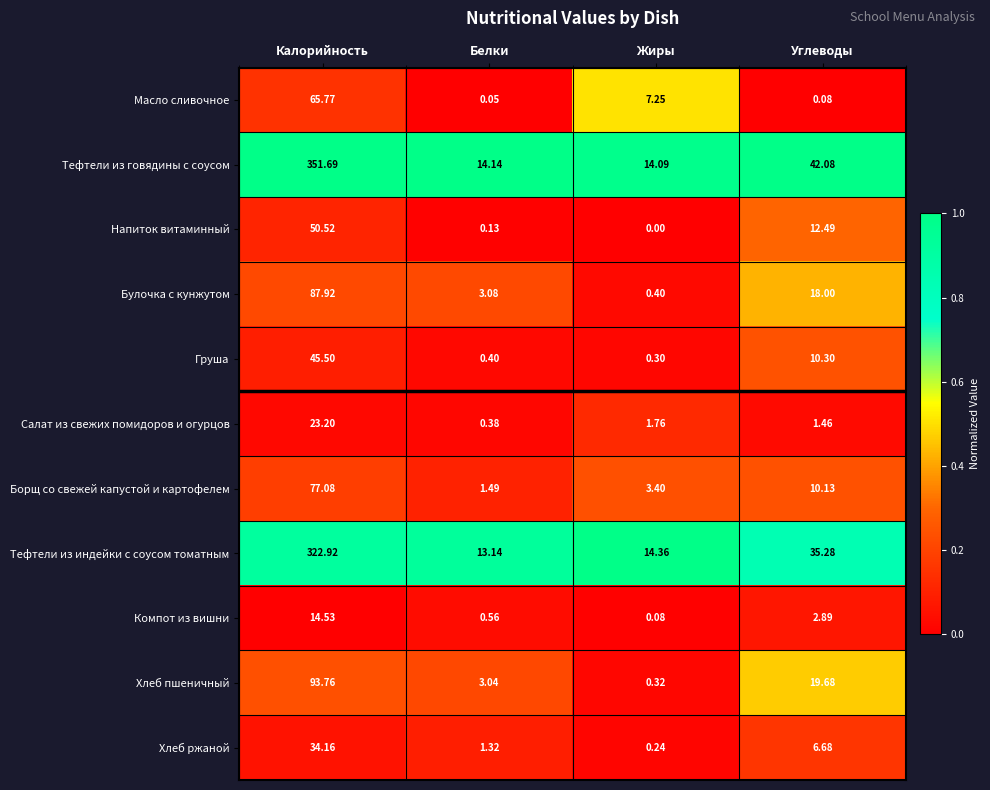

Which series changed the most between Калорийность and Углеводы?

Тефтели из говядины с соусом